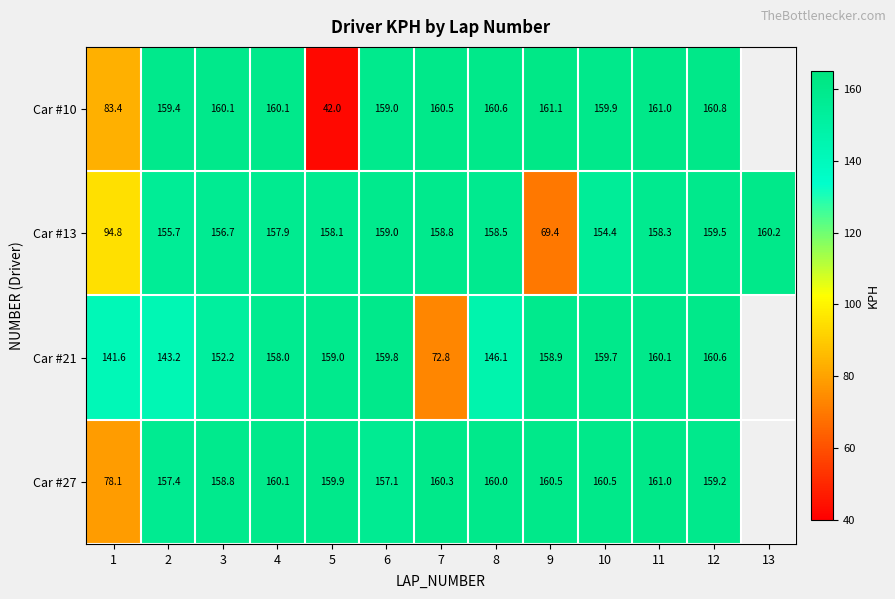

Read the Car #13 value at 4.

157.9